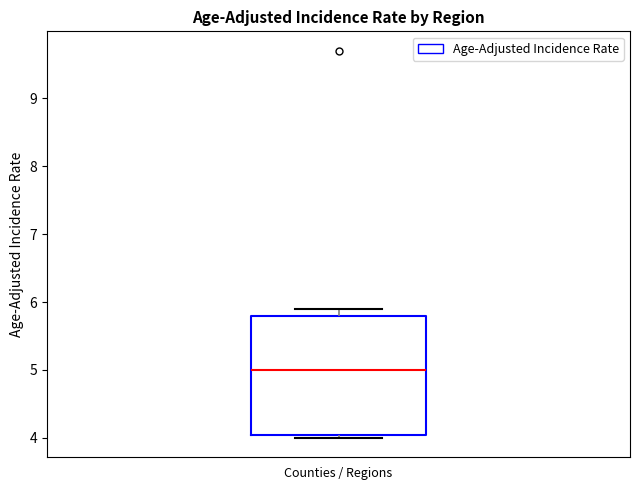

Where is the upper edge of the box for Counties / Regions on the y-axis? The values are not printed on the chart, so give them approximately, as read against the axis.

5.8